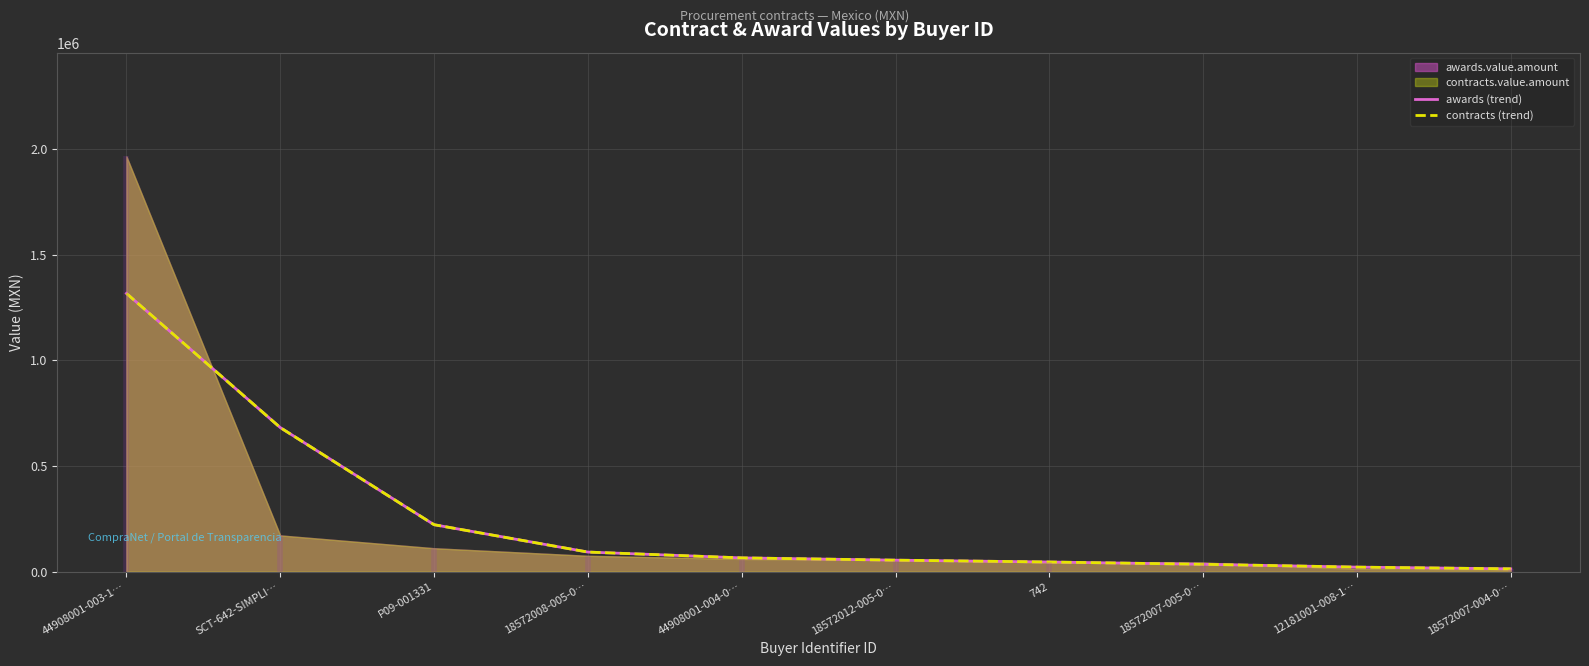

Read the contracts (trend) value at 18572012-005-0….

54210.0